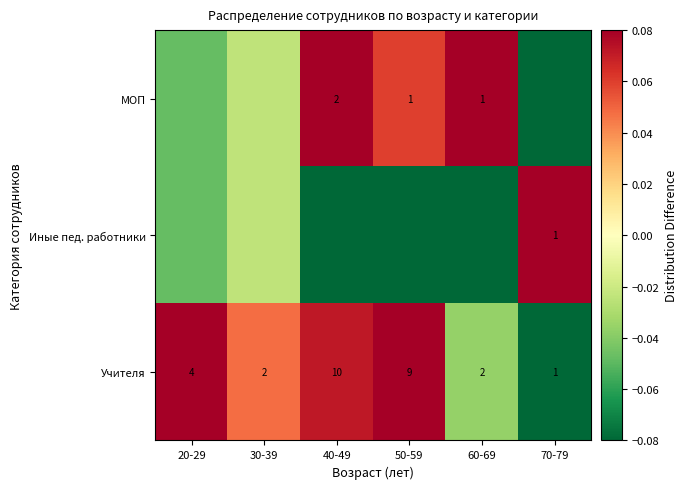

Is the value of Учителя at 60-69 greater than the value of Иные пед. работники at 70-79?

Yes